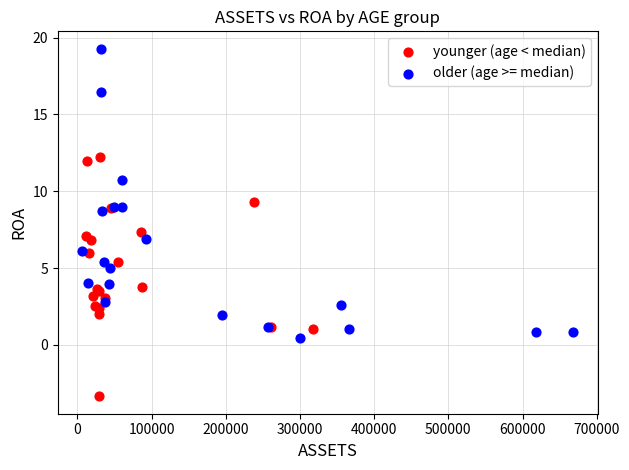

What are all the series names shown in the legend?

younger (age < median), older (age >= median)